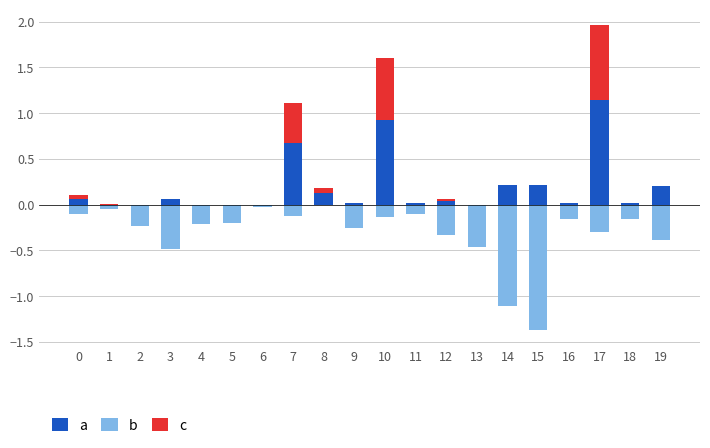

How many values in c are above zero?

7